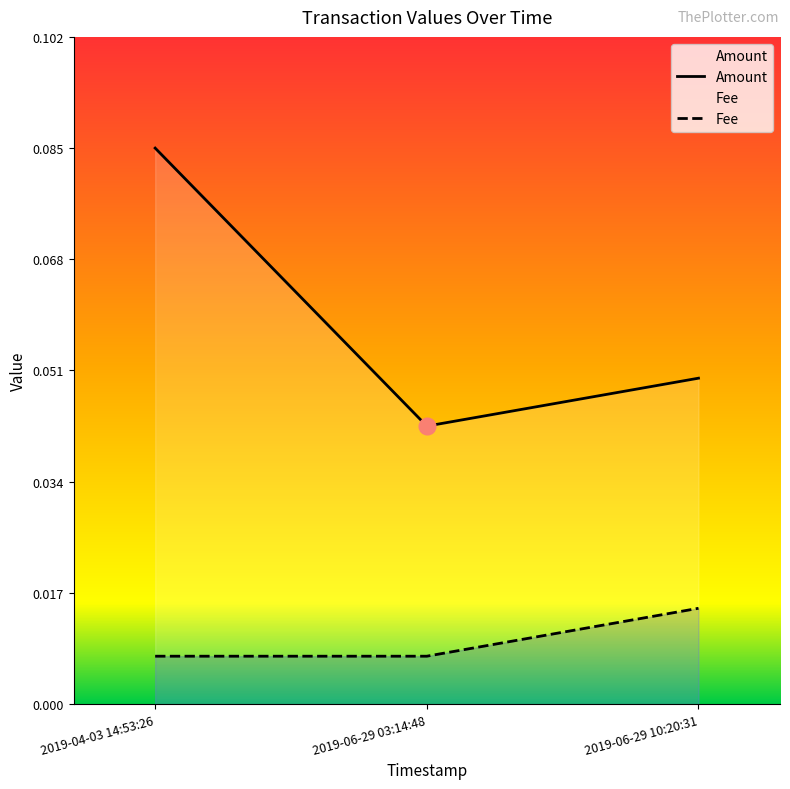

Does the chart have visible grid lines?

No